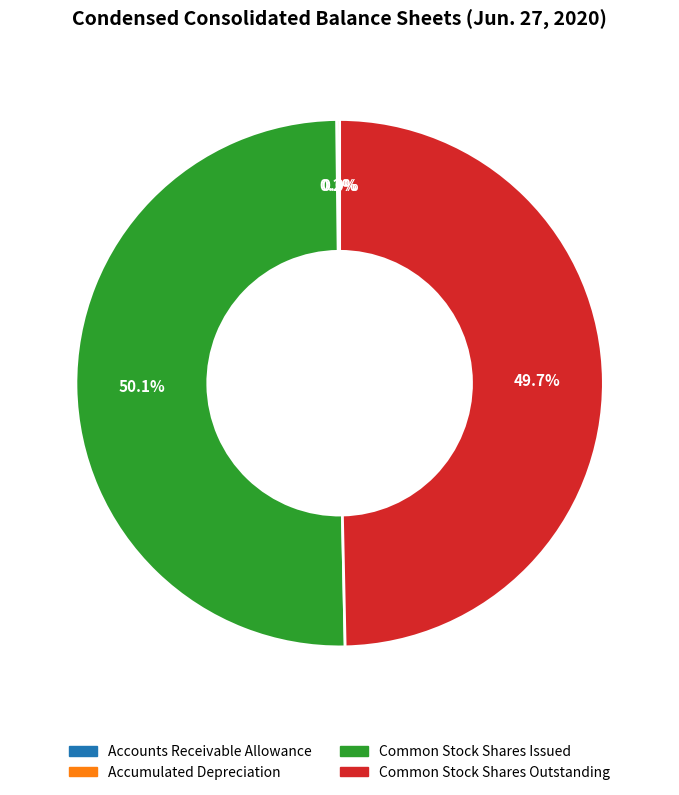

Which slice represents more than half of the pie?

Common Stock Shares Issued